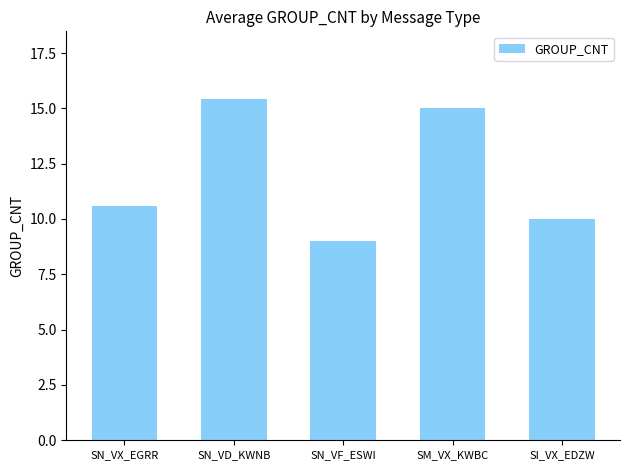

How many bars are there in total?

5